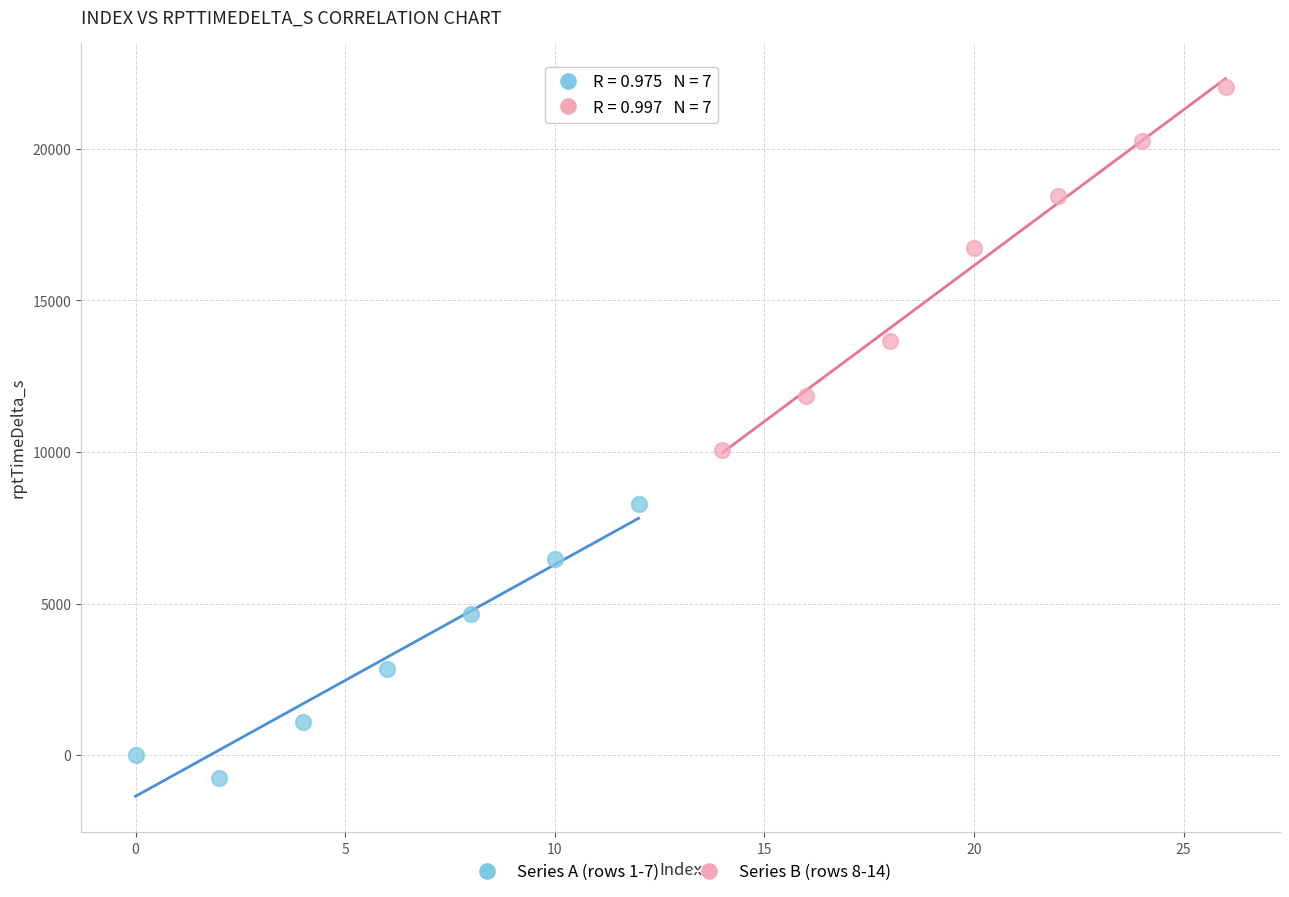

Which series has the largest Y range (max minus min)?

Series B (rows 8-14)